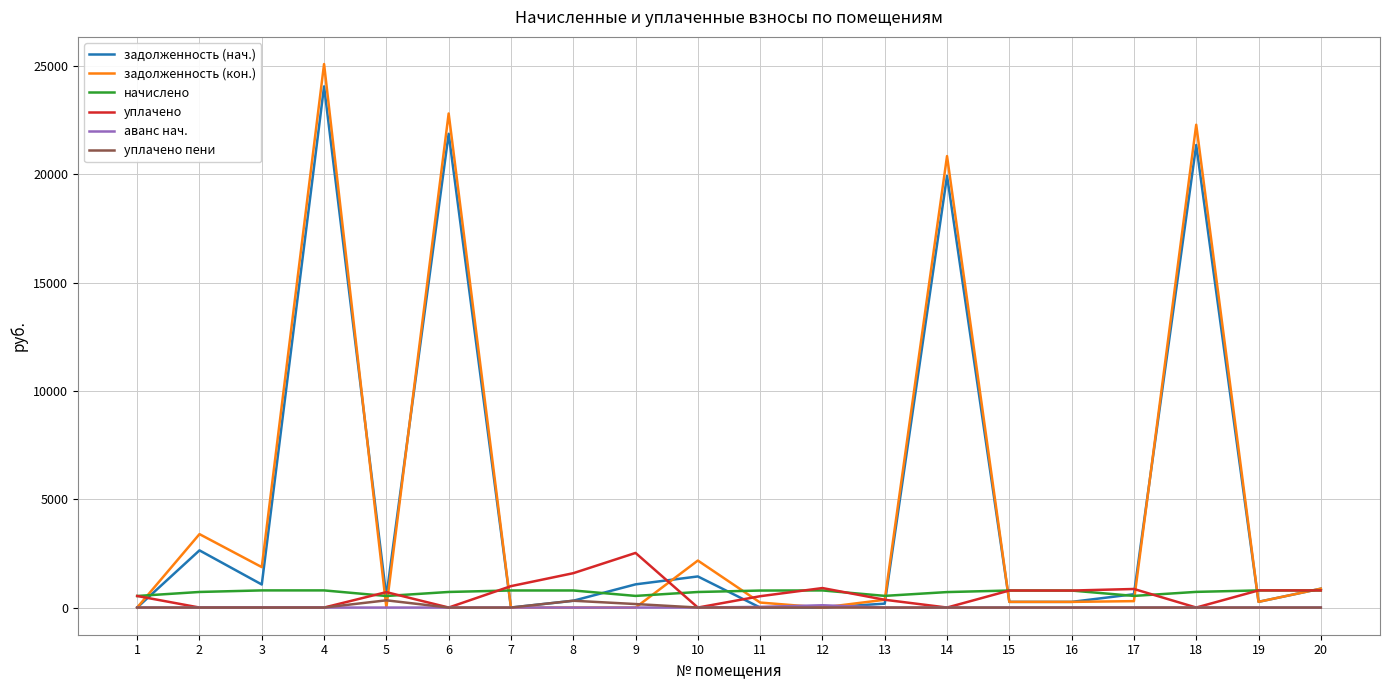

At which category is the sum across all series the highest?

4